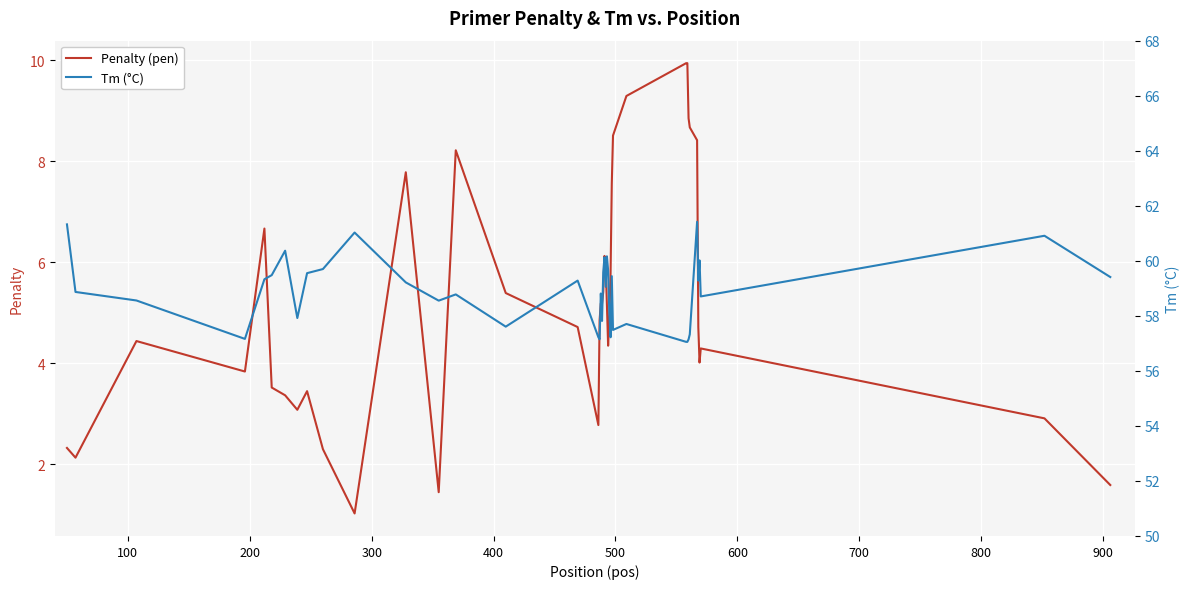

Is this an area chart (filled region under the line)?

No